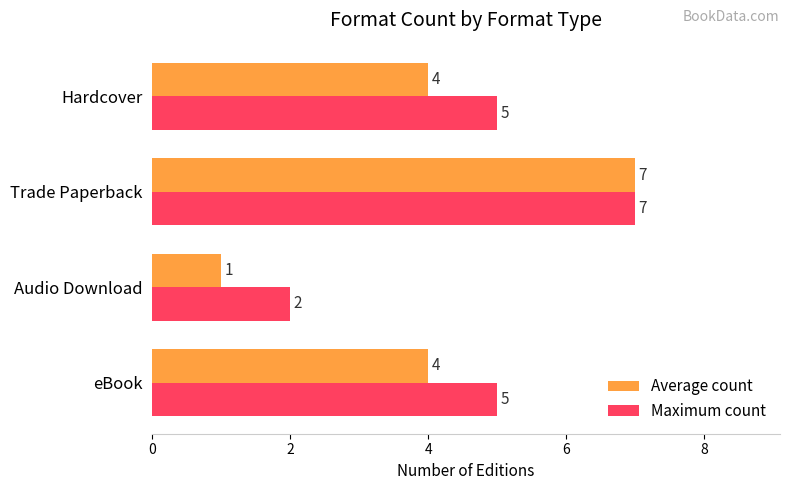

How many Average count values are between 4 and 7?

3